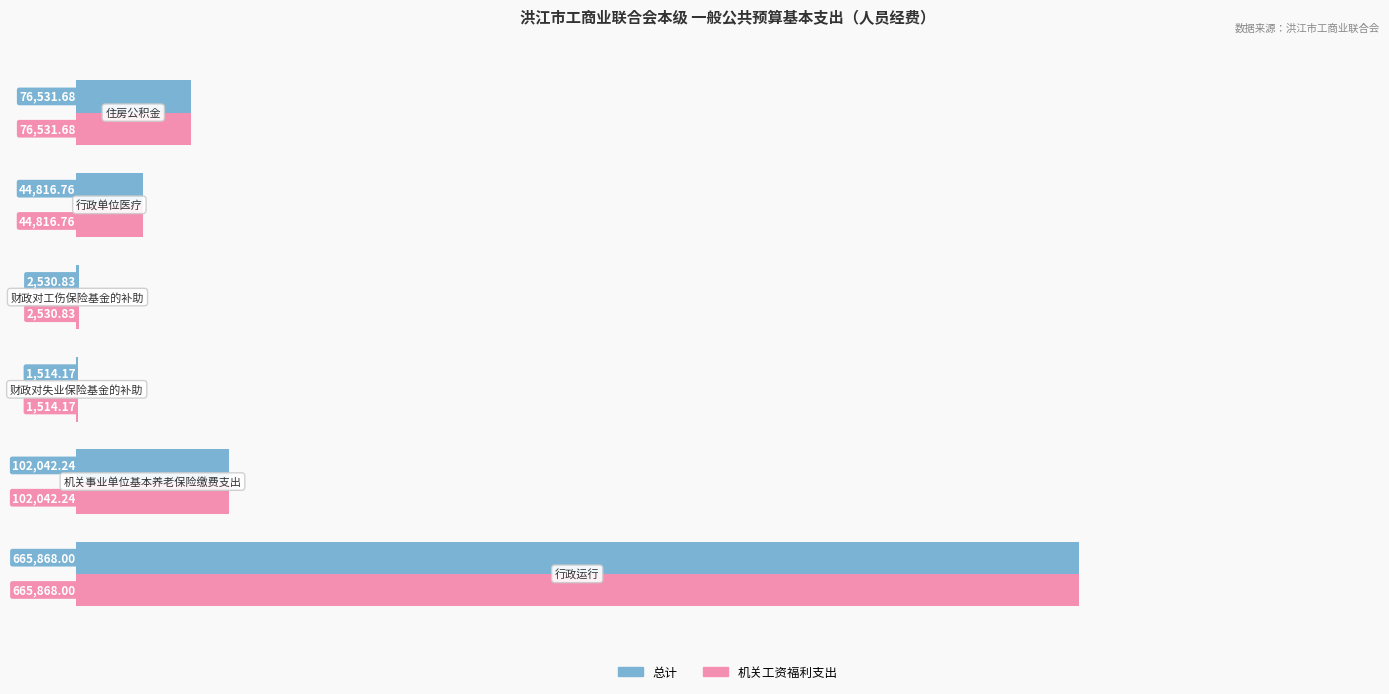

What is the sum of all 机关工资福利支出 values?

893303.7